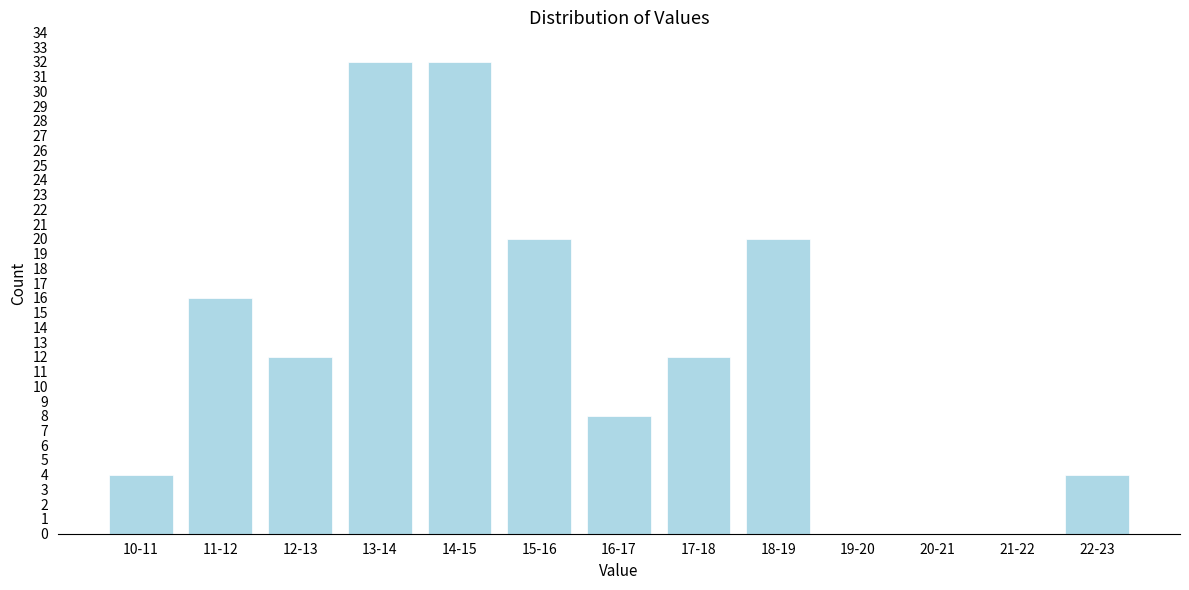

Reading left to right, list all the values displayed in this chart.

10-11=4	11-12=16	12-13=12	13-14=32	14-15=32	15-16=20	16-17=8	17-18=12	18-19=20	19-20=0	20-21=0	21-22=0	22-23=4